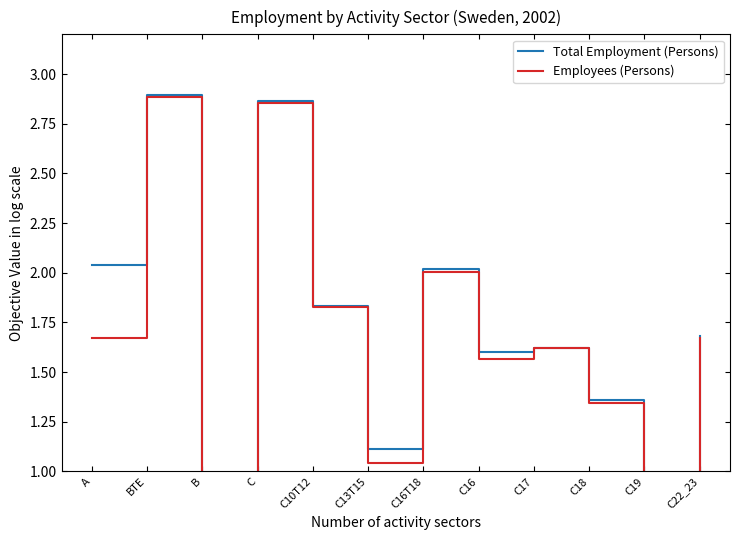

What is the value of the Total Employment (Persons) point at the 1st from the left?

2.0